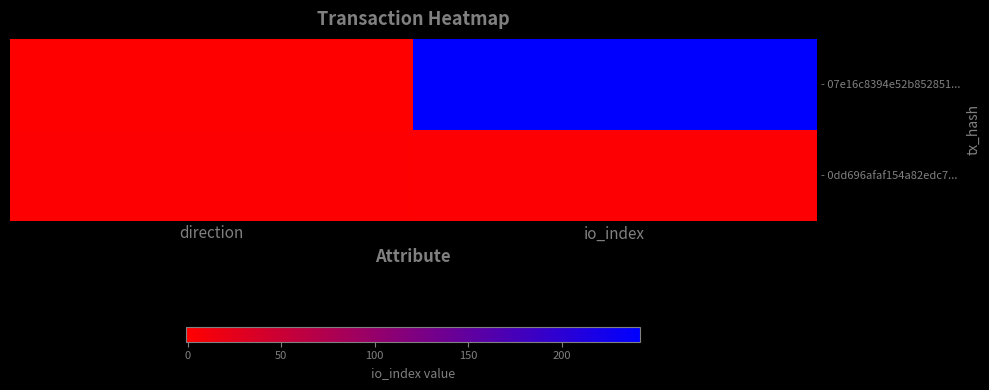

What is the spread (max minus min) of values at direction?

2